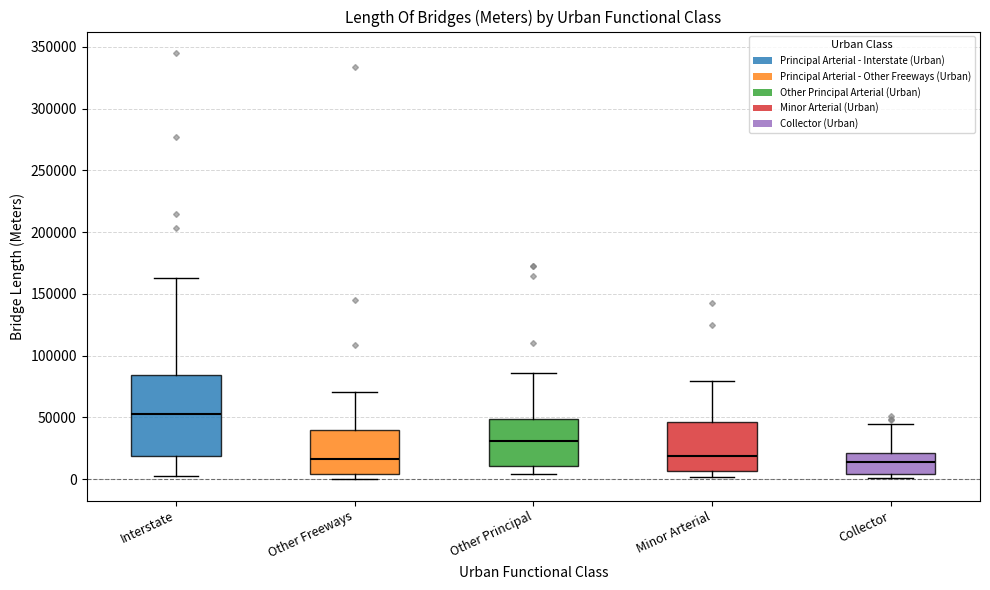

Where is the lower edge of the box for Other Freeways on the y-axis? The values are not printed on the chart, so give them approximately, as read against the axis.

5000